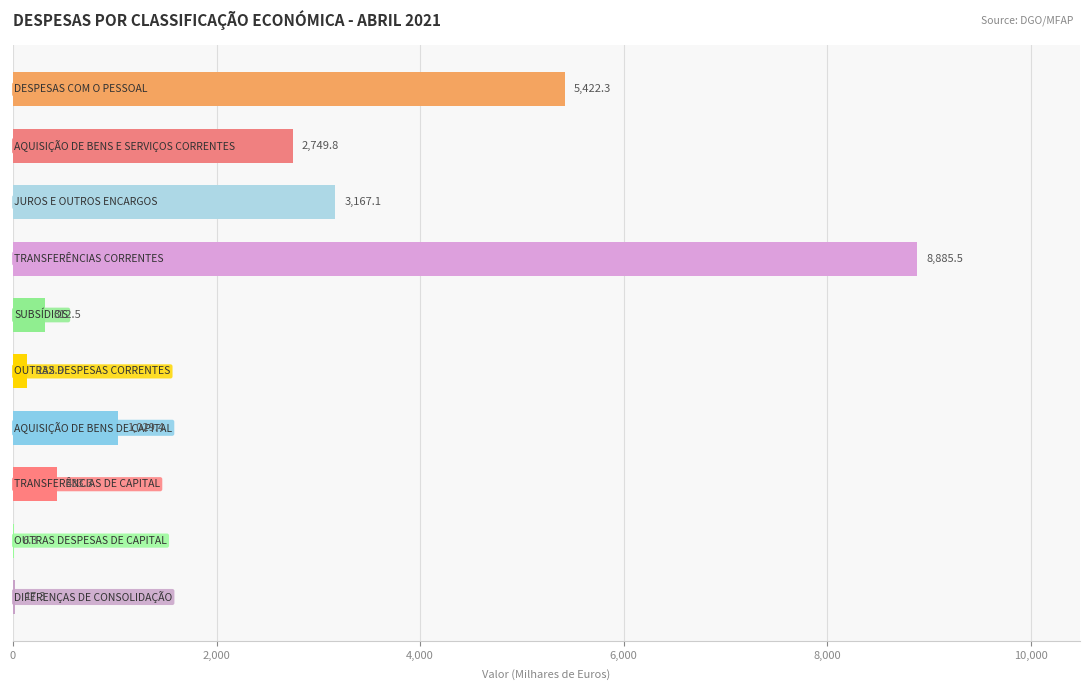

What is the sum of all values?

22156.4